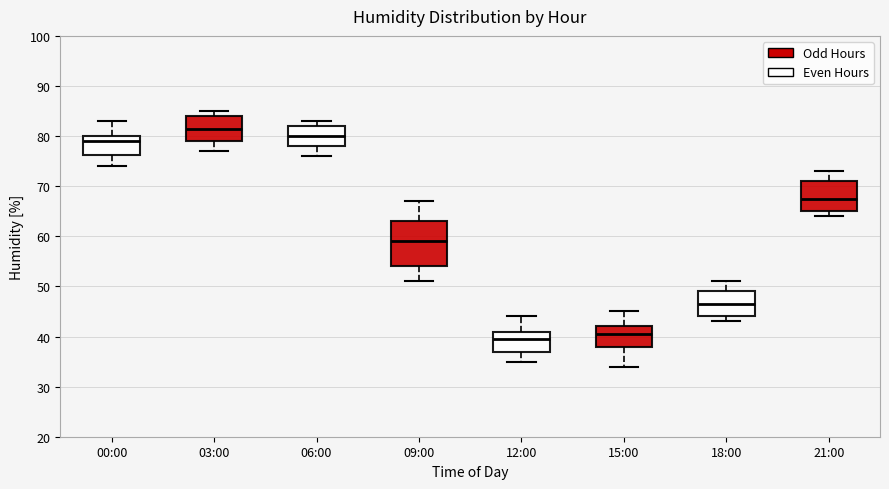

Where is the lower edge of the box for 03:00 on the y-axis? The values are not printed on the chart, so give them approximately, as read against the axis.

79